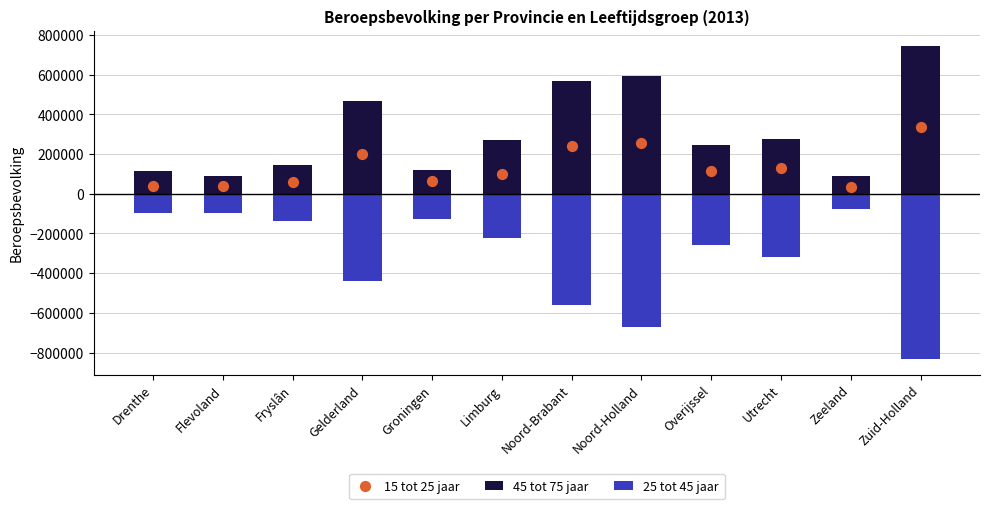

Which series has the widest spread of Y values?

25 tot 45 jaar